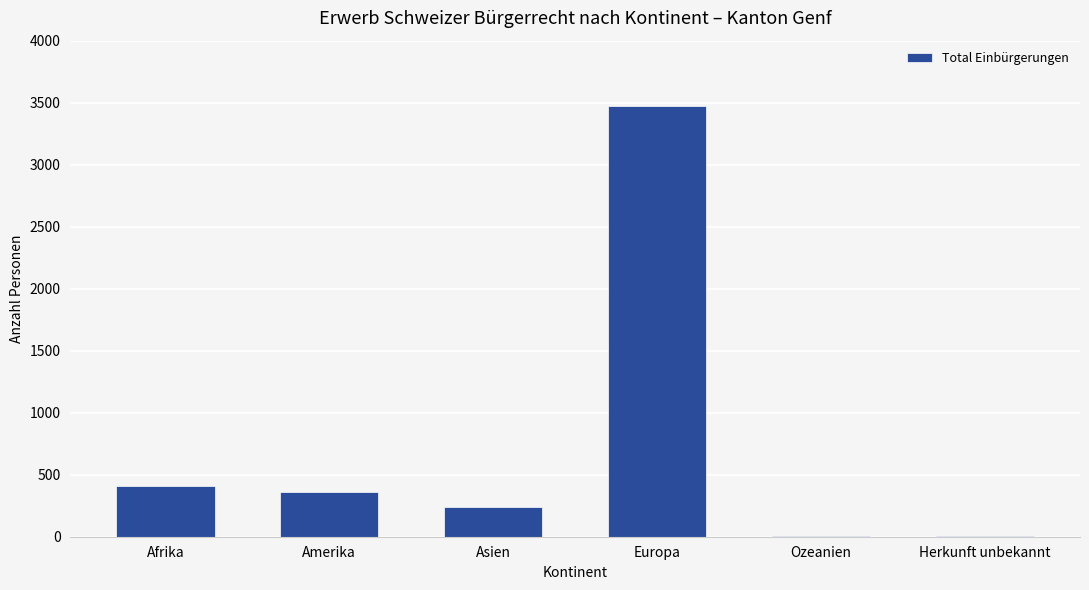

The value at Amerika is 362. True or false?

True